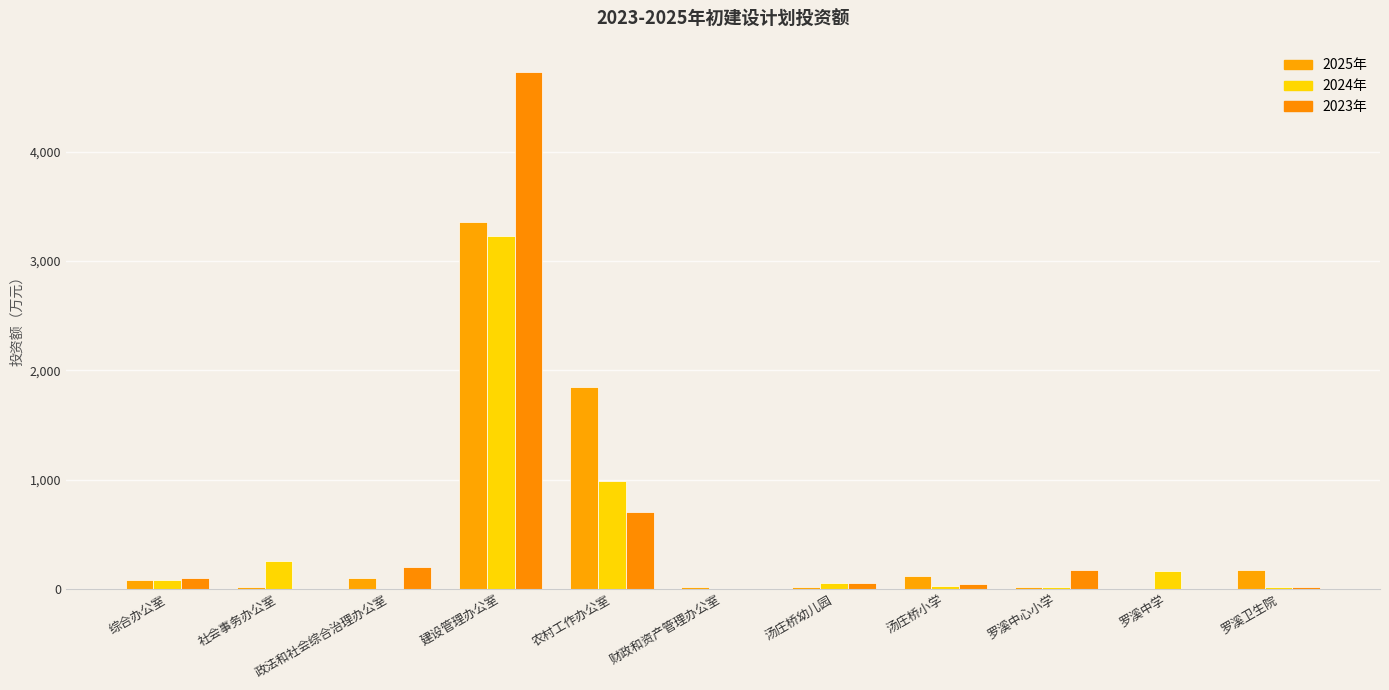

List the series in order of their peak value, highest first.

2023年, 2025年, 2024年